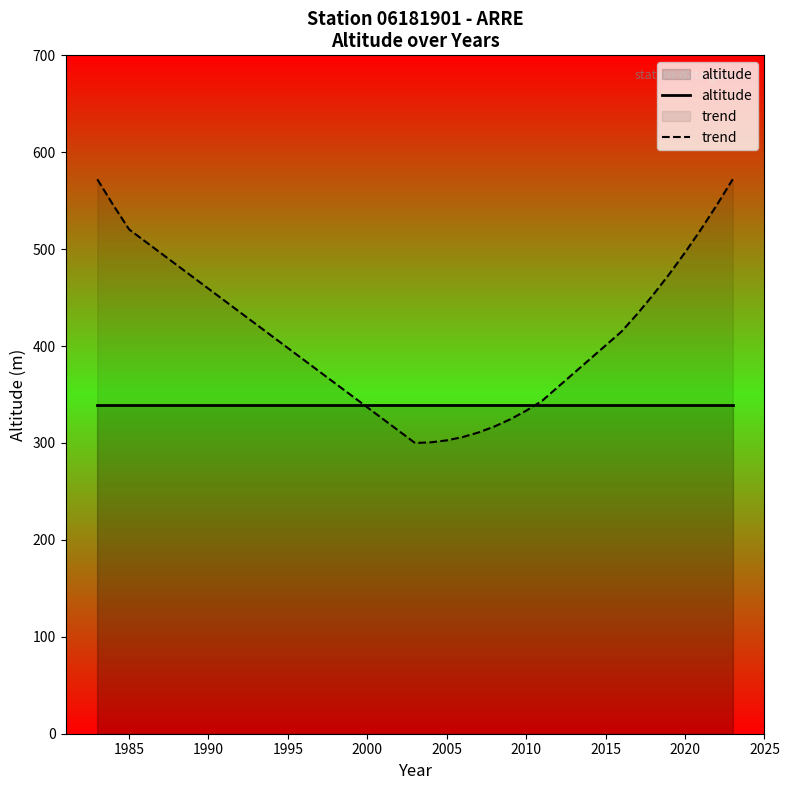

Reading left to right, transcribe all the data shown in this chart.

altitude: 339.0	339.0	339.0	339.0	339.0	339.0	339.0	339.0	339.0	339.0	339.0	339.0	339.0	339.0	339.0	339.0	339.0	339.0	339.0	339.0
trend: 572.1	545.6	520.4	300.0	300.7	302.7	306.1	310.9	317.0	324.5	333.3	343.5	415.0	433.3	453.1	474.1	496.6	520.4	545.6	572.1